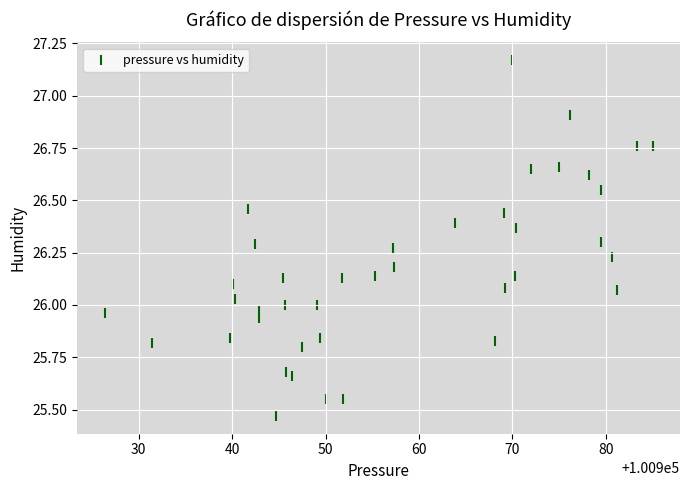

What is the range of X values (max minus min)?

58.7